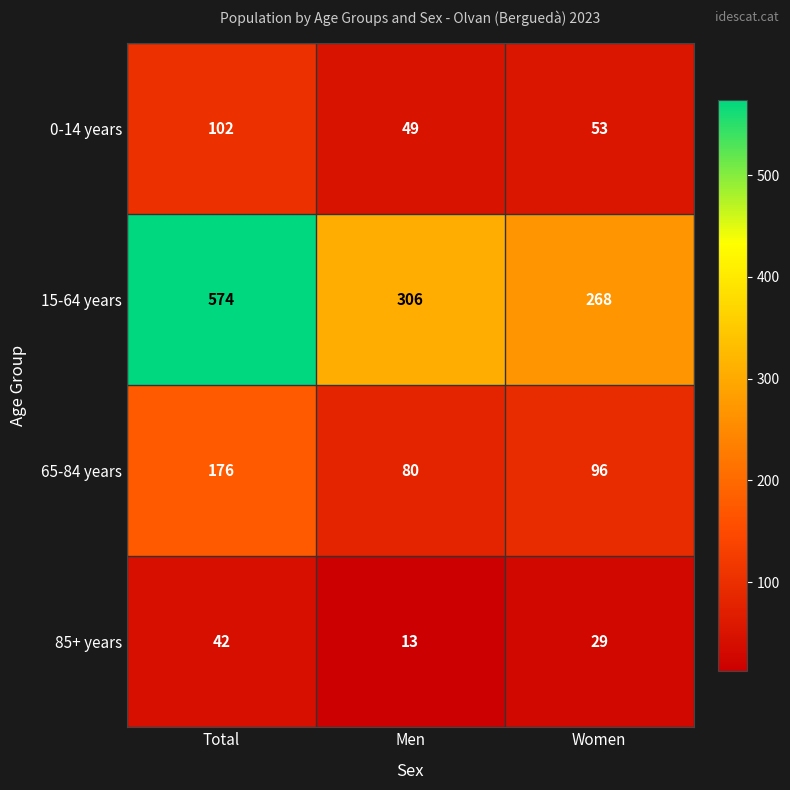

Which series has the largest total across all categories?

15-64 years